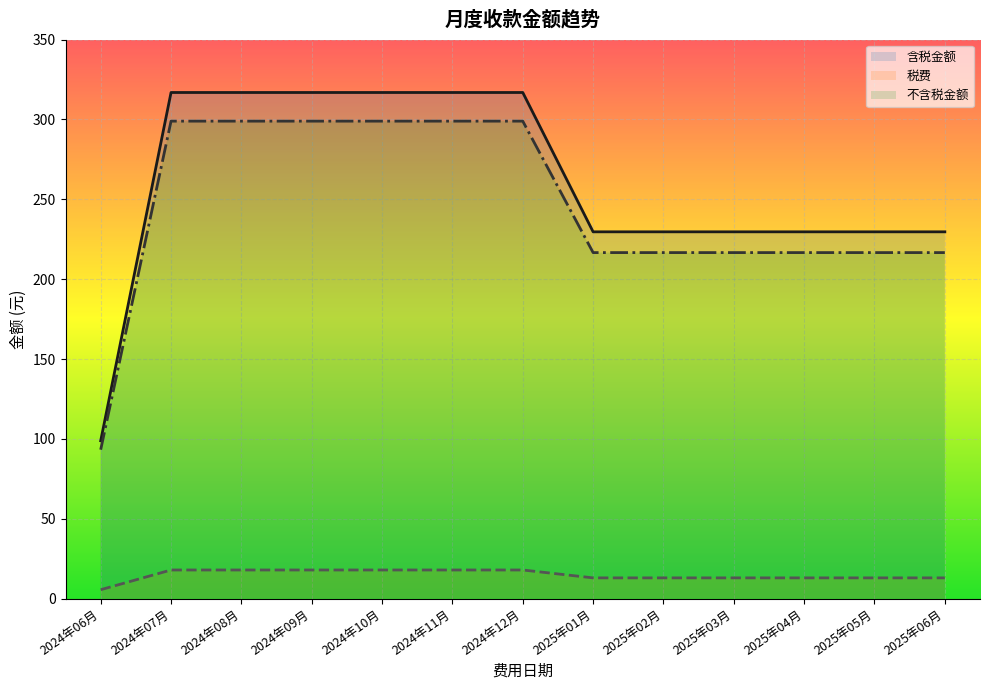

Read the 税费 value at 2024年07月.

17.9